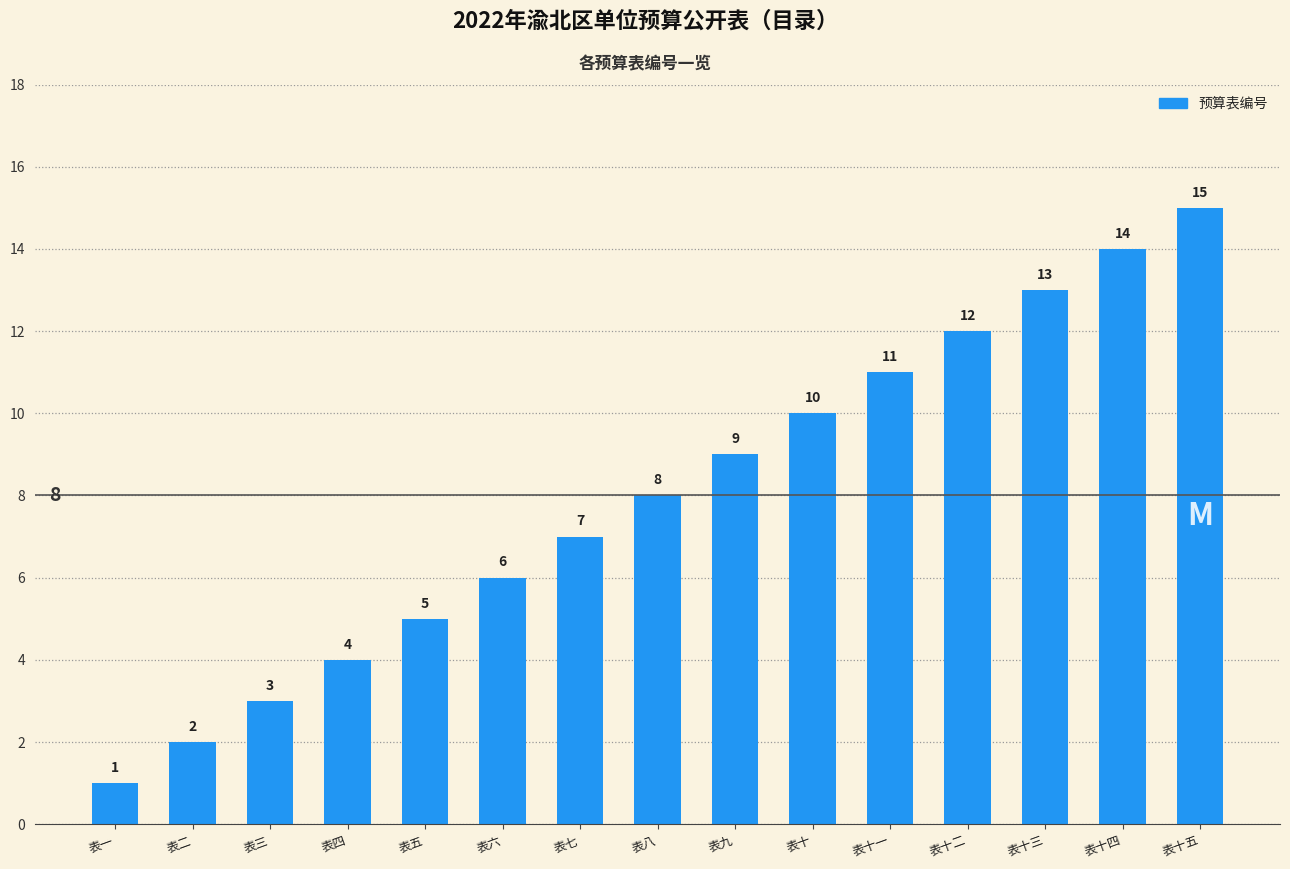

What is the ratio of the value at 表十五 to the value at 表九?

1.7